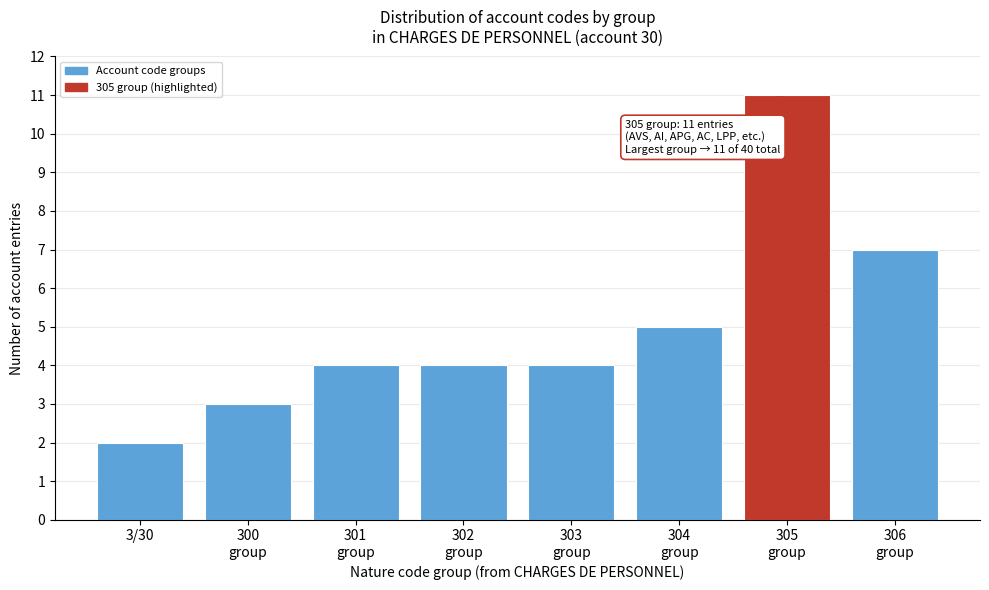

Reading right to left, extract all data points from this chart.

7	11	5	4	4	4	3	2